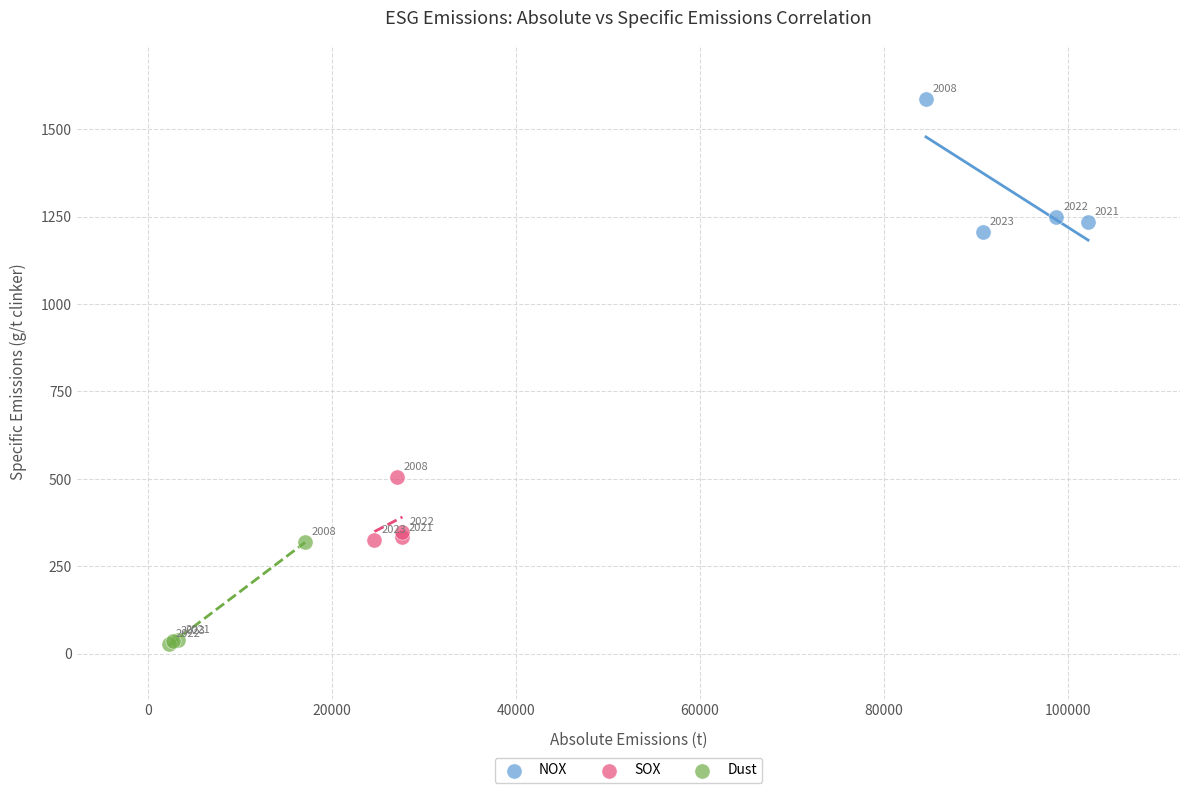

Which series reaches the maximum Y coordinate?

NOX